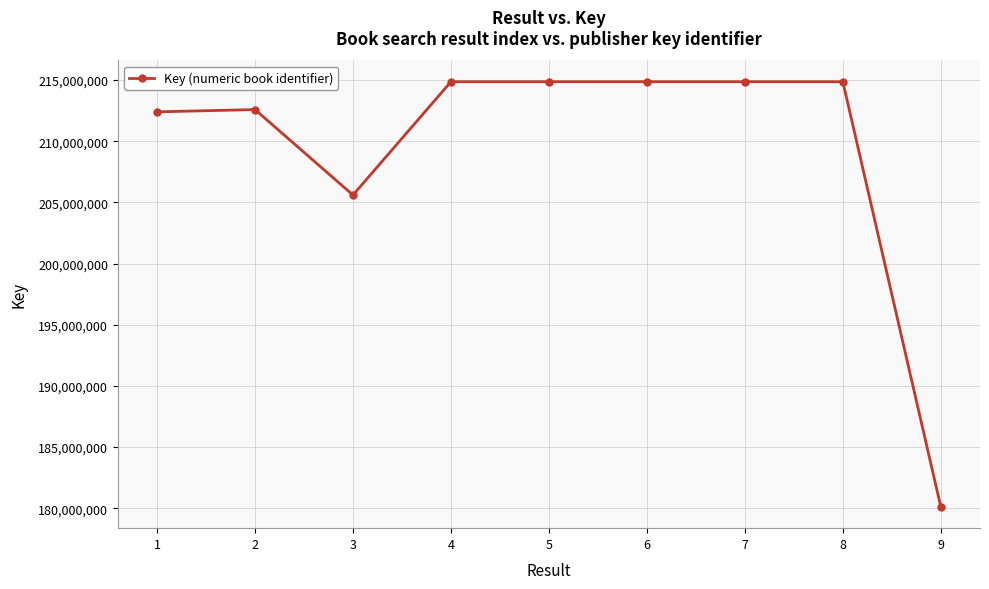

True or false: there are more than 0 points higher than both neighbors.

True